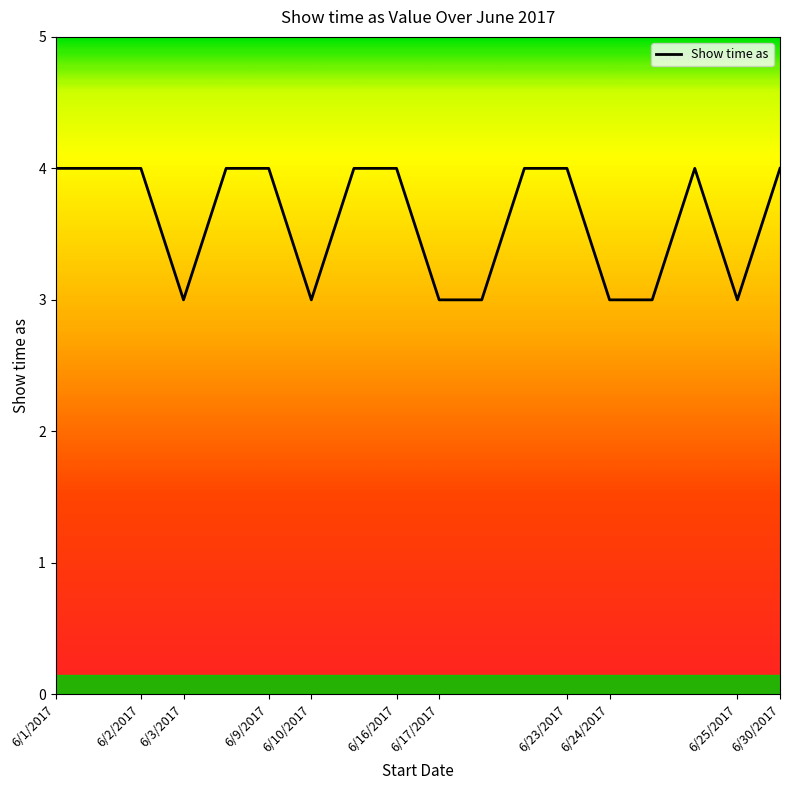

What is the average value?

4